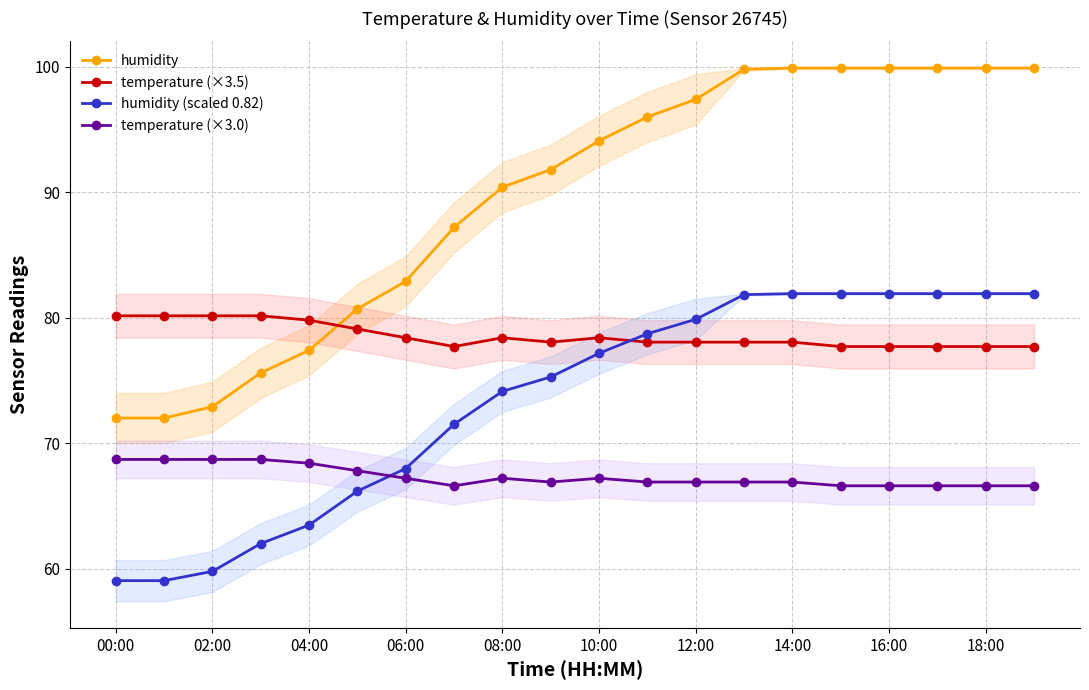

What is the minimum value for humidity (scaled 0.82)?

59.0